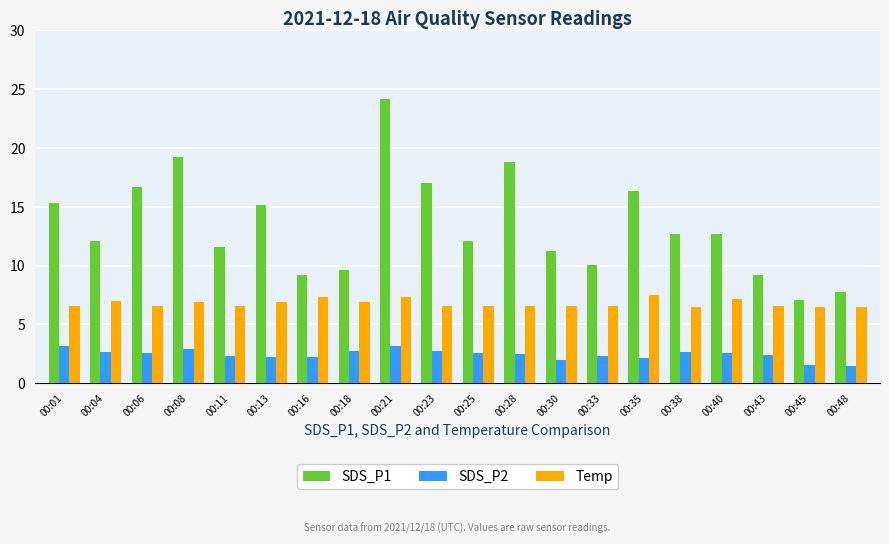

What is the sum of all Temp values?

135.9